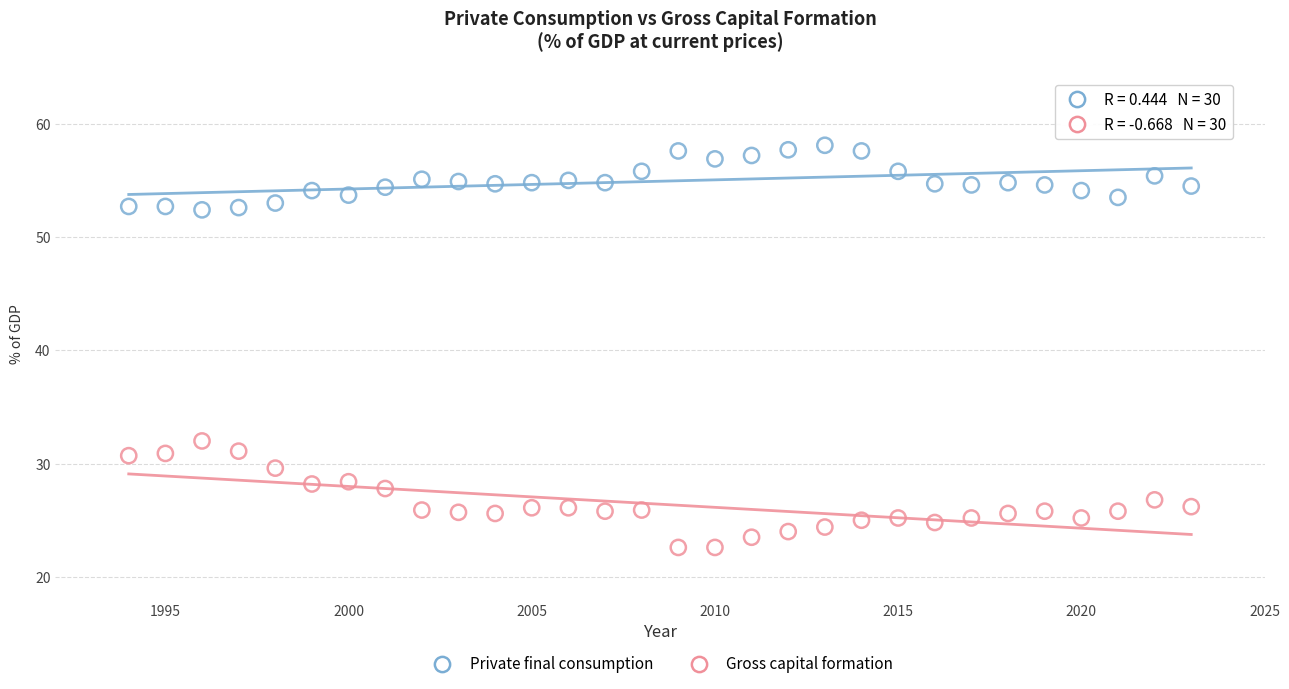

Across all series, what Y value is closest to 40?

32.0